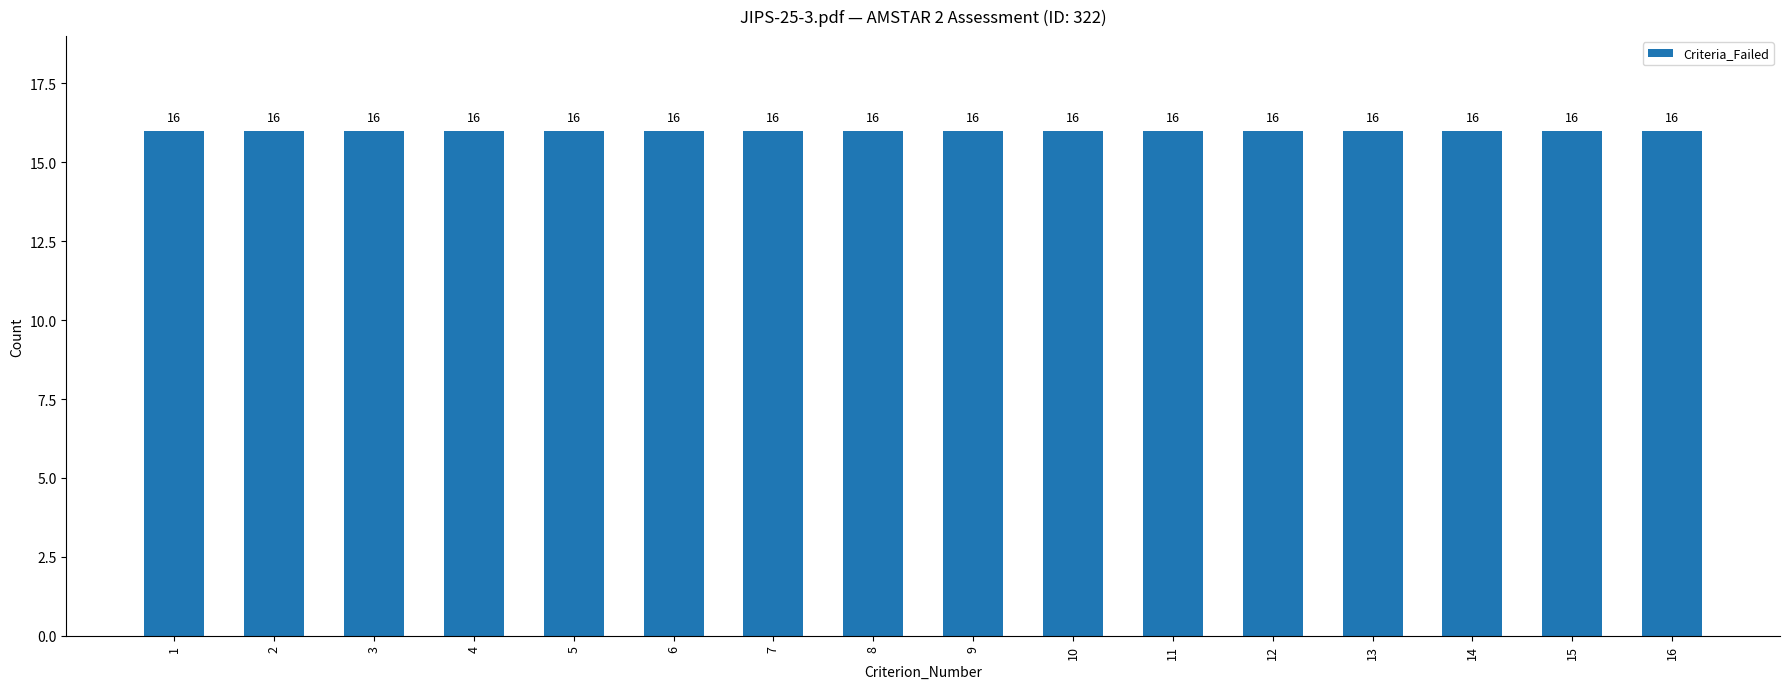

Which series has the widest spread of values?

Criteria_Failed